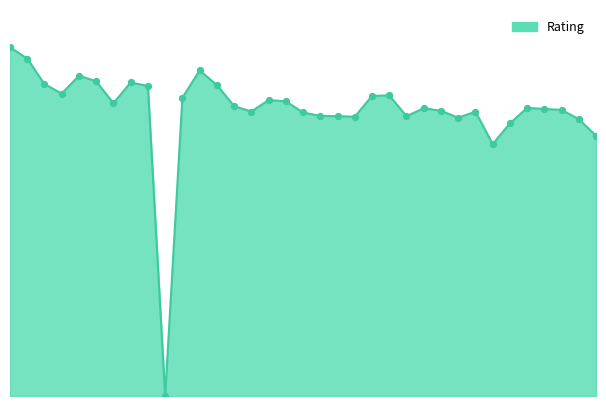

Is this an area chart (filled region under the line)?

Yes